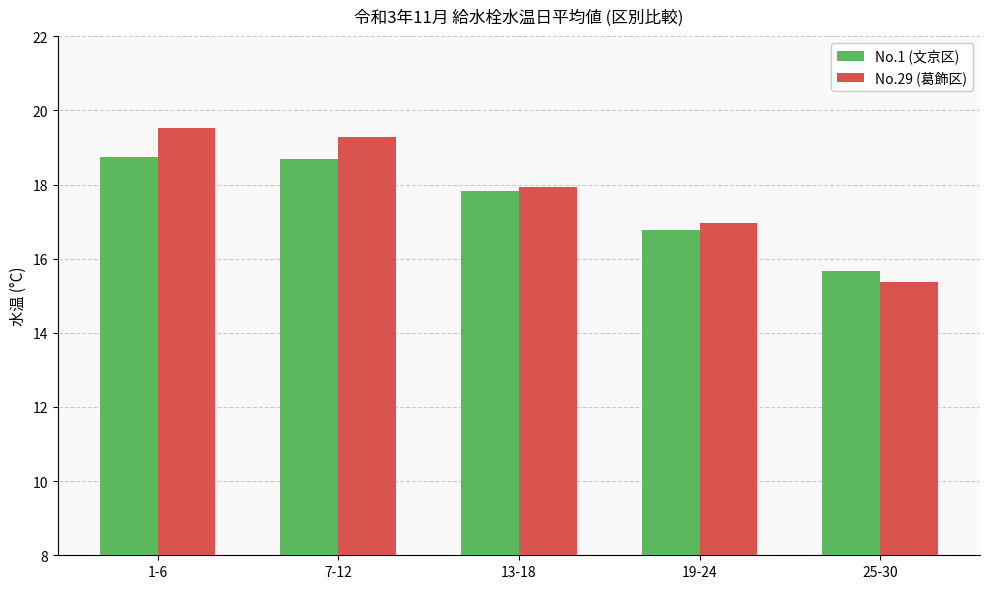

List the series in order of their peak value, lowest first.

No.1 (文京区), No.29 (葛飾区)